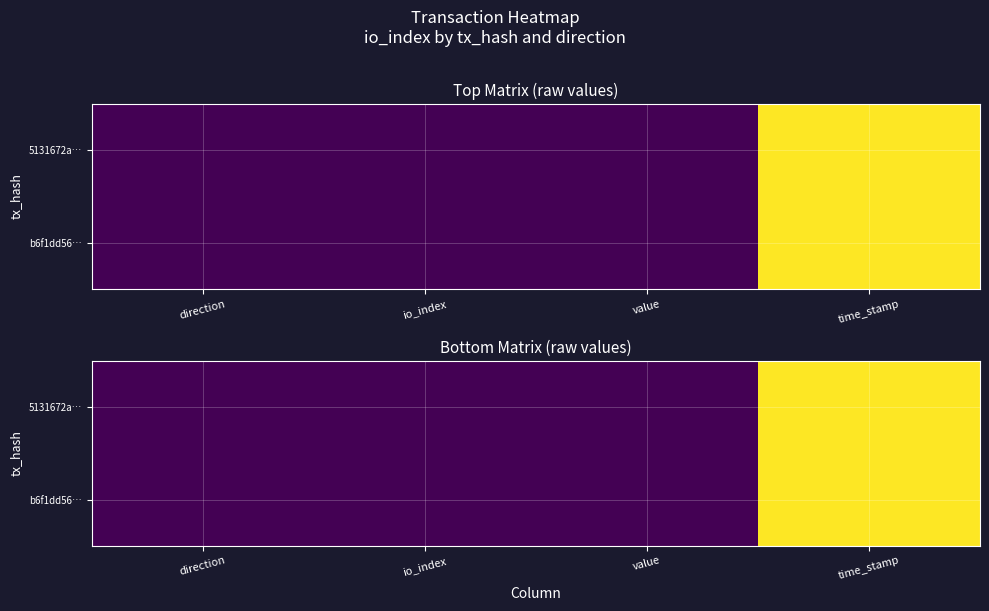

Read the 5131672a… value at time_stamp.

1.0